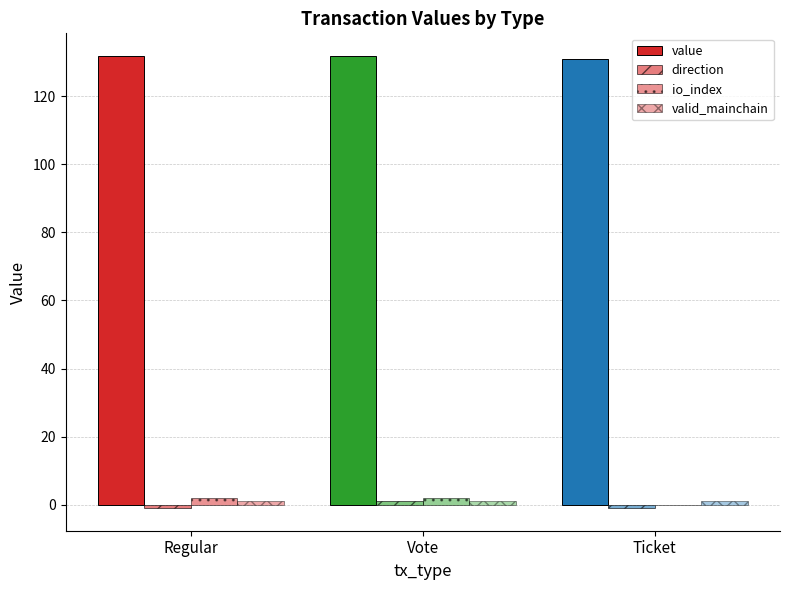

Reading right to left, transcribe all the data shown in this chart.

value: Ticket=130.8	Vote=131.8	Regular=131.8
direction: Ticket=-1.0	Vote=1.0	Regular=-1.0
io_index: Ticket=0.0	Vote=2.0	Regular=2.0
valid_mainchain: Ticket=1.0	Vote=1.0	Regular=1.0